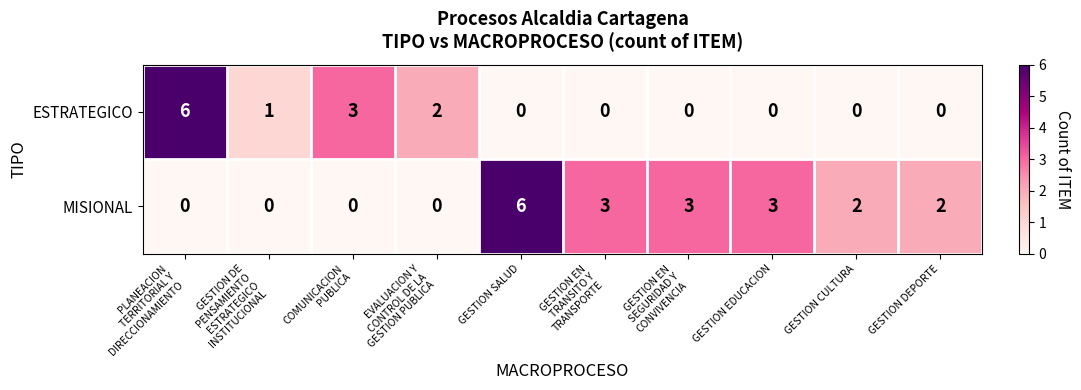

How many MISIONAL values are between 0 and 3?

9